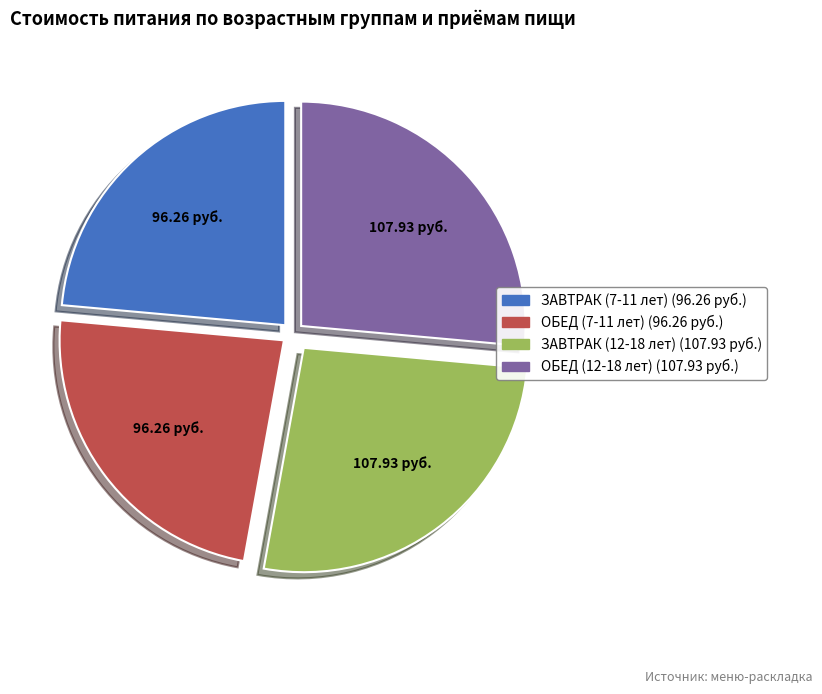

Does any single category account for the majority?

No